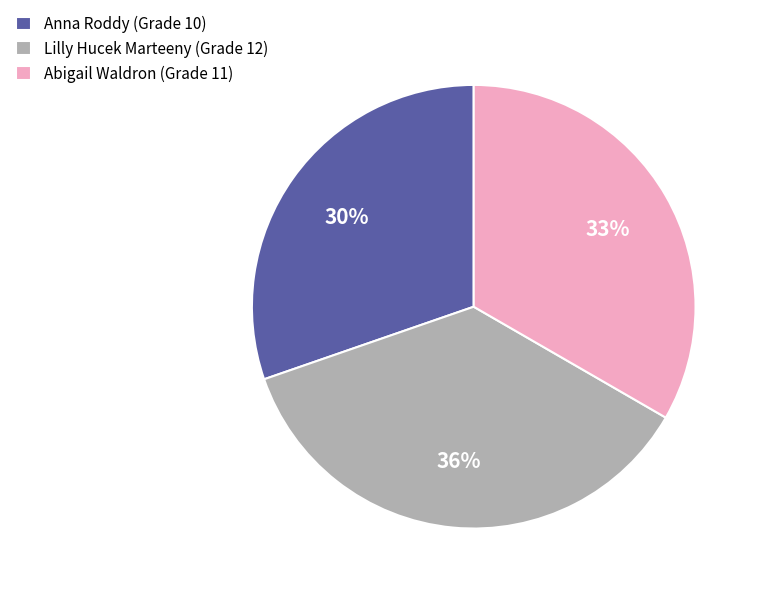

Do Abigail Waldron (Grade 11) and Lilly Hucek Marteeny (Grade 12) together represent more than half of the pie?

Yes